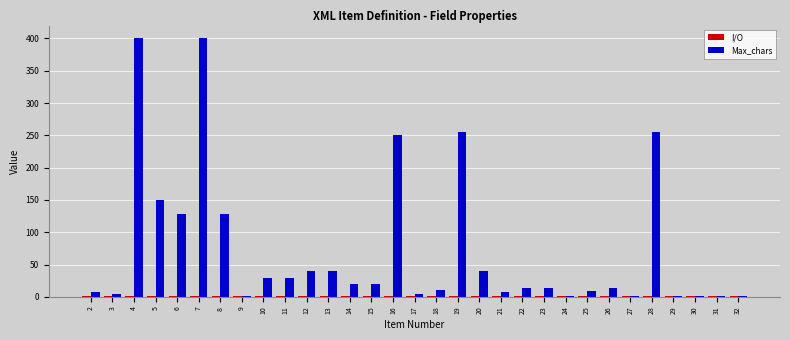

How many series are shown in this chart?

2